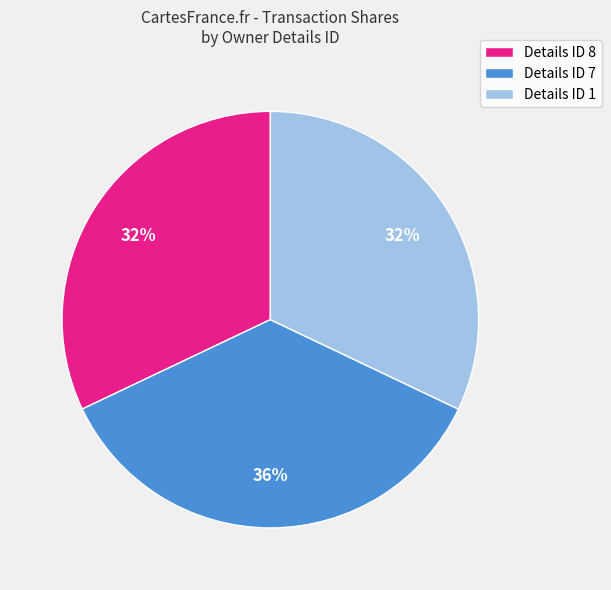

Is there a majority slice in this chart?

No